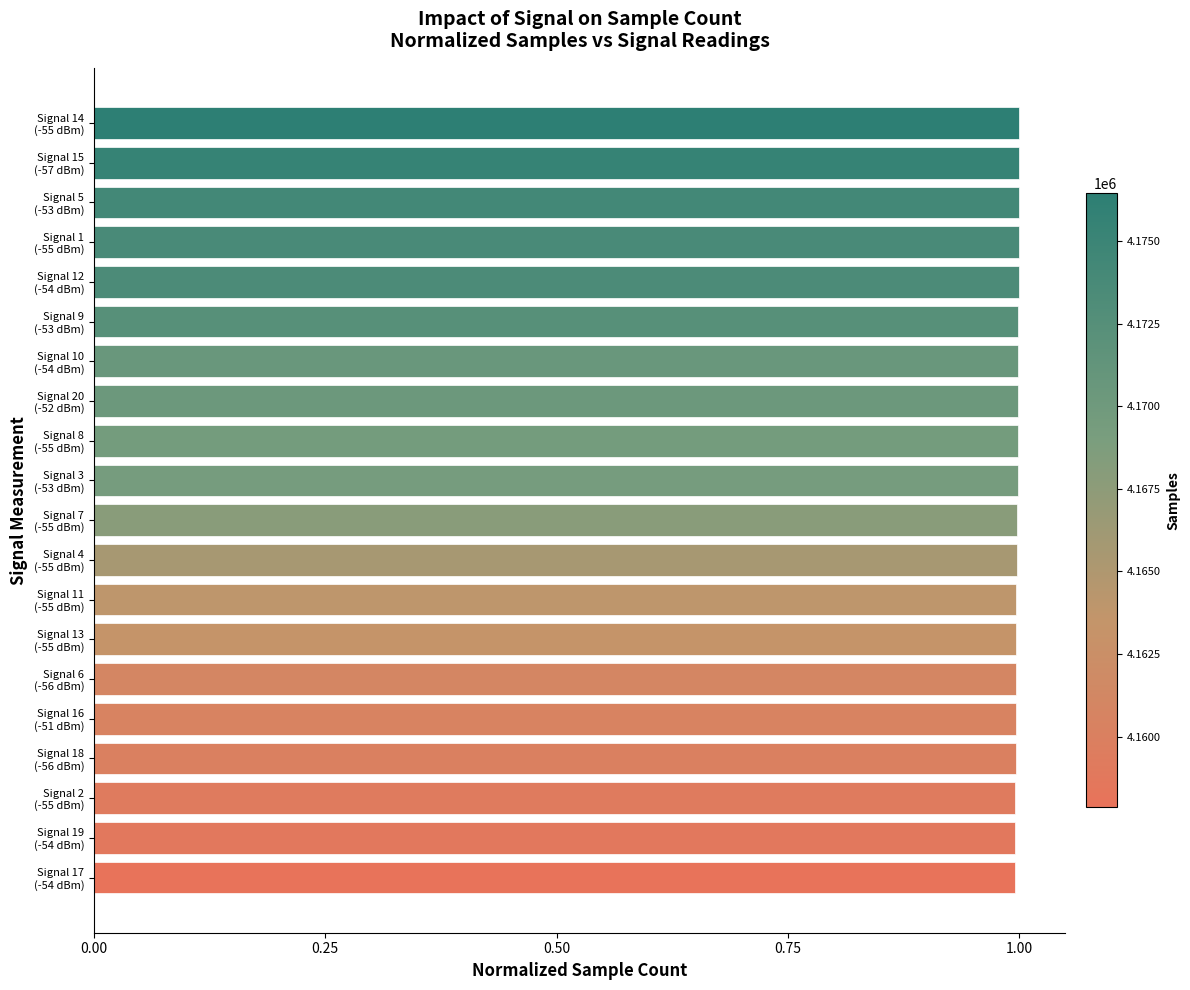

What is the greatest value displayed?

1.0